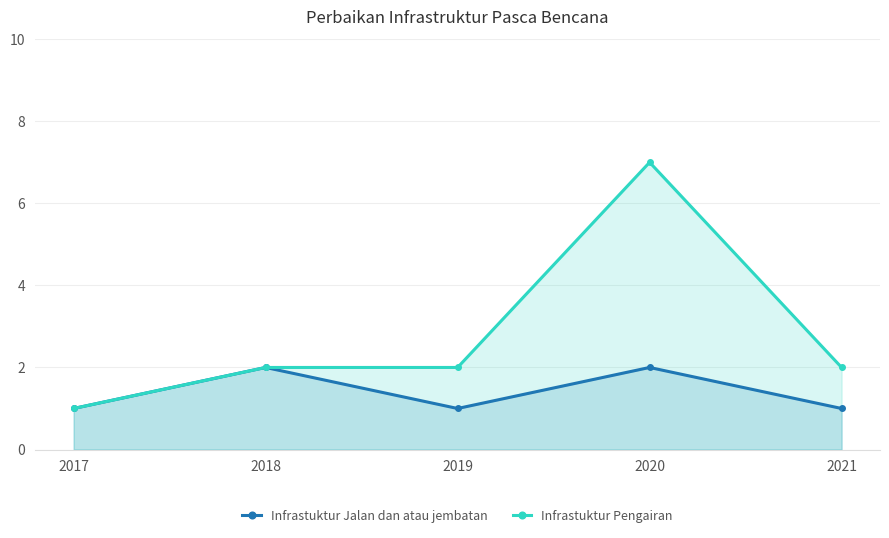

What is the difference between the Infrastuktur Pengairan values at 2020 and 2017?

6